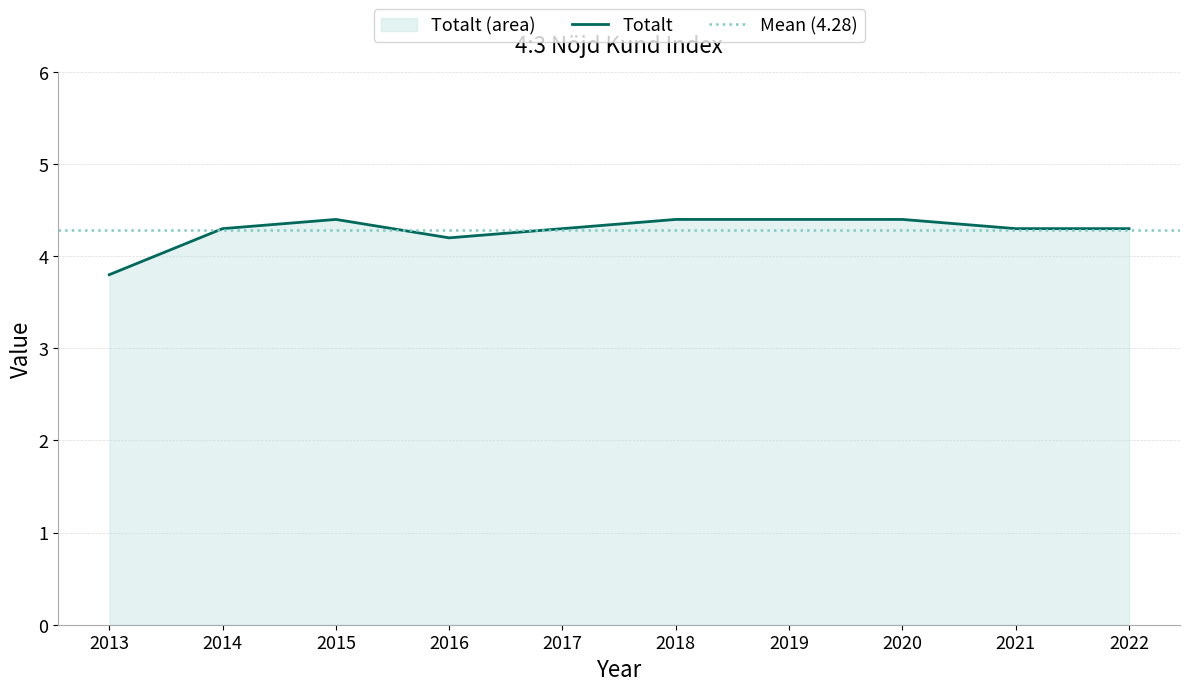

Reading left to right, what are all the values shown in this chart?

2013=3.8	2014=4.3	2015=4.4	2016=4.2	2017=4.3	2018=4.4	2019=4.4	2020=4.4	2021=4.3	2022=4.3